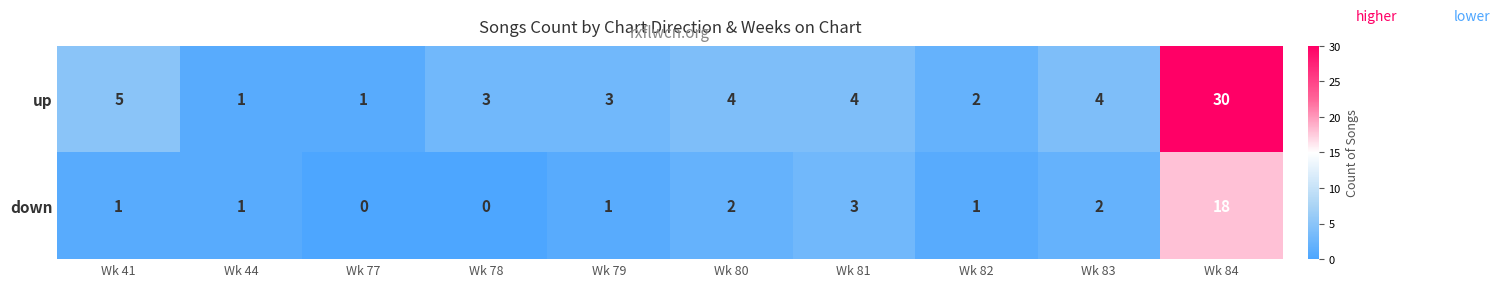

Is it true that up equals 1 at Wk 44?

True